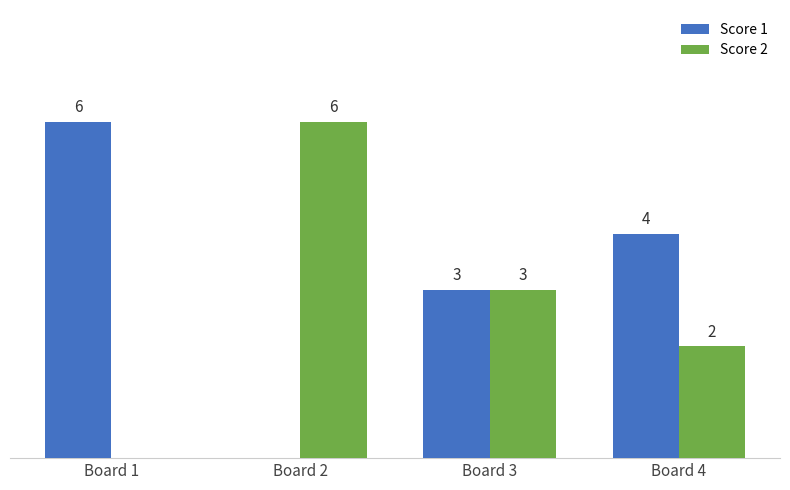

Where is Score 2 nearest to the value 3?

Board 3